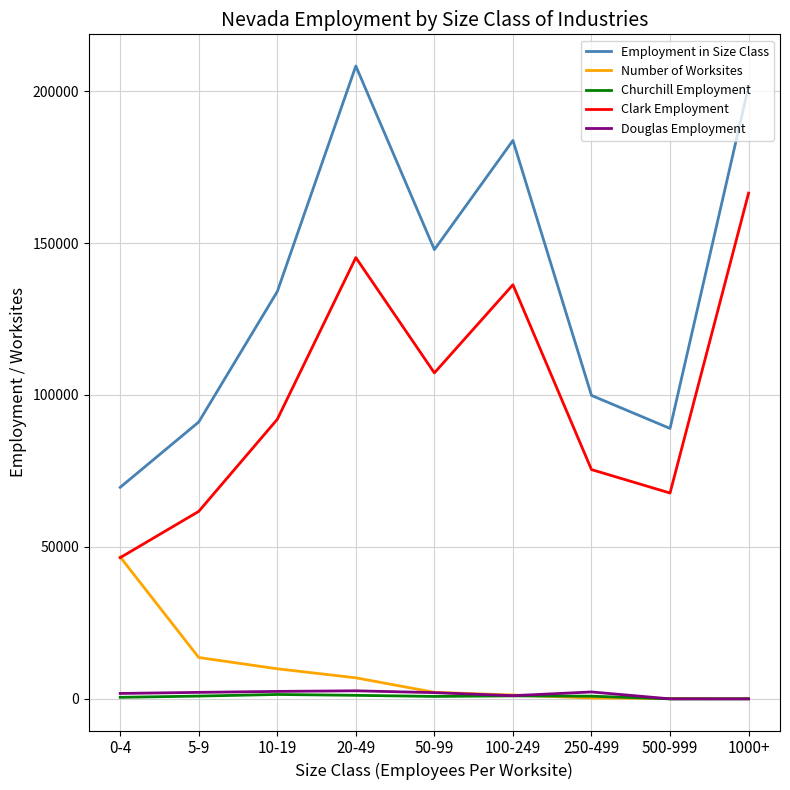

Which series has the largest total across all categories?

Employment in Size Class